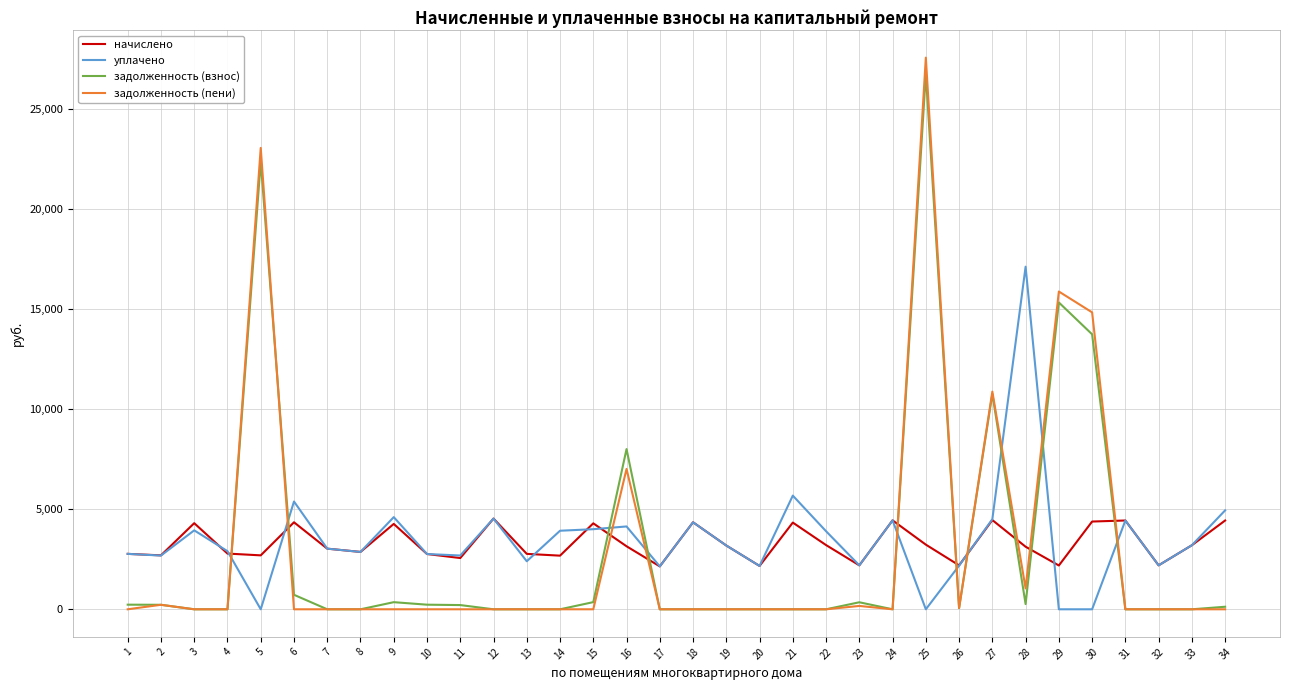

Which series has the widest spread of values?

задолженность (пени)